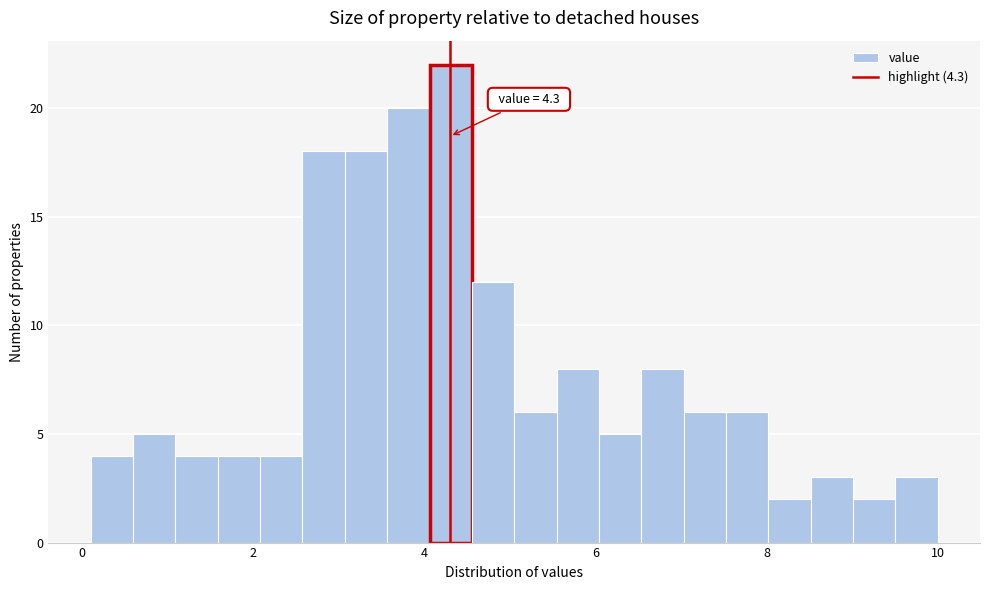

Around what value on the x-axis is the tallest bar? Give the approximate position of its centre, as read against the axis.

4.4